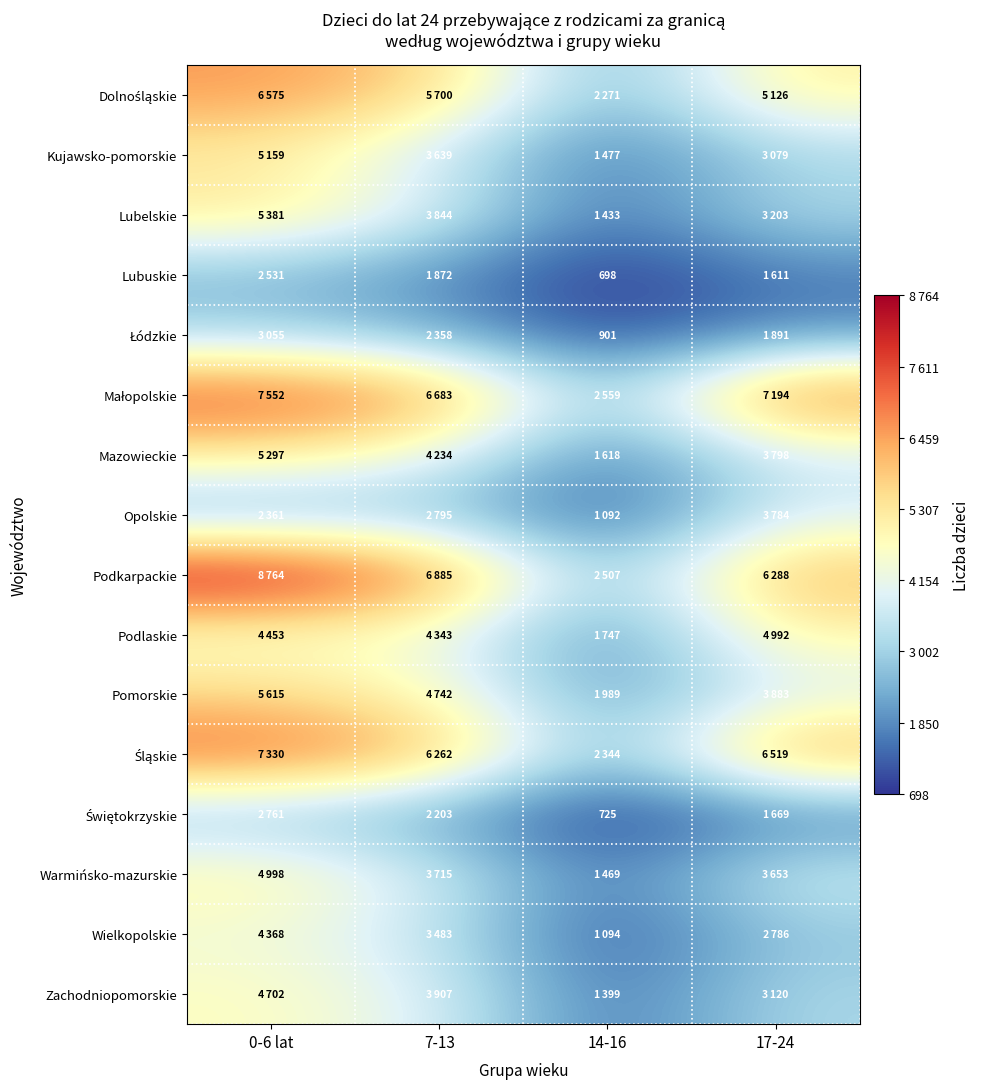

At which label does Podlaskie reach its minimum?

14-16